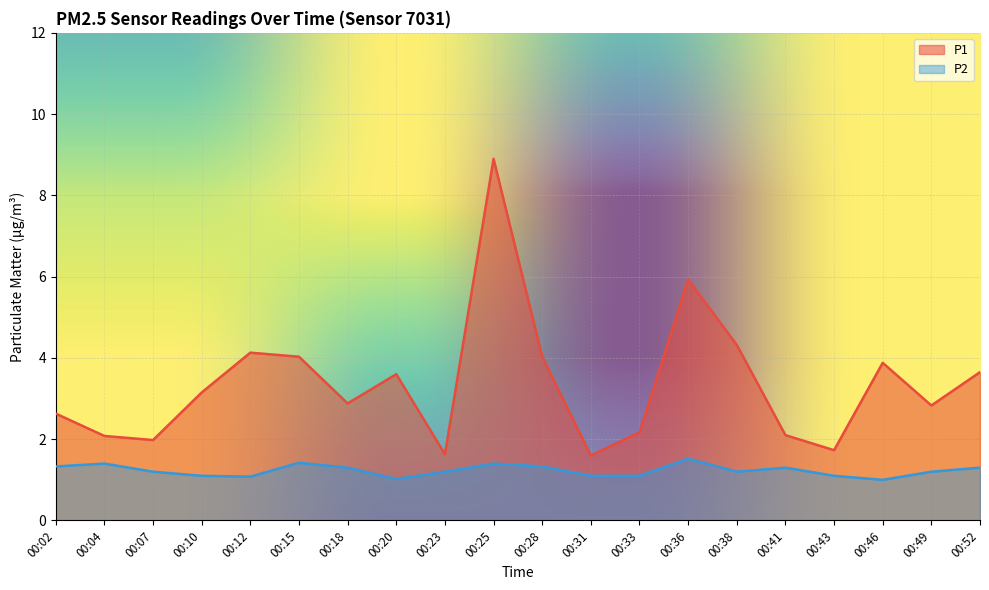

At which category does the chart reach its minimum across all series?

00:46